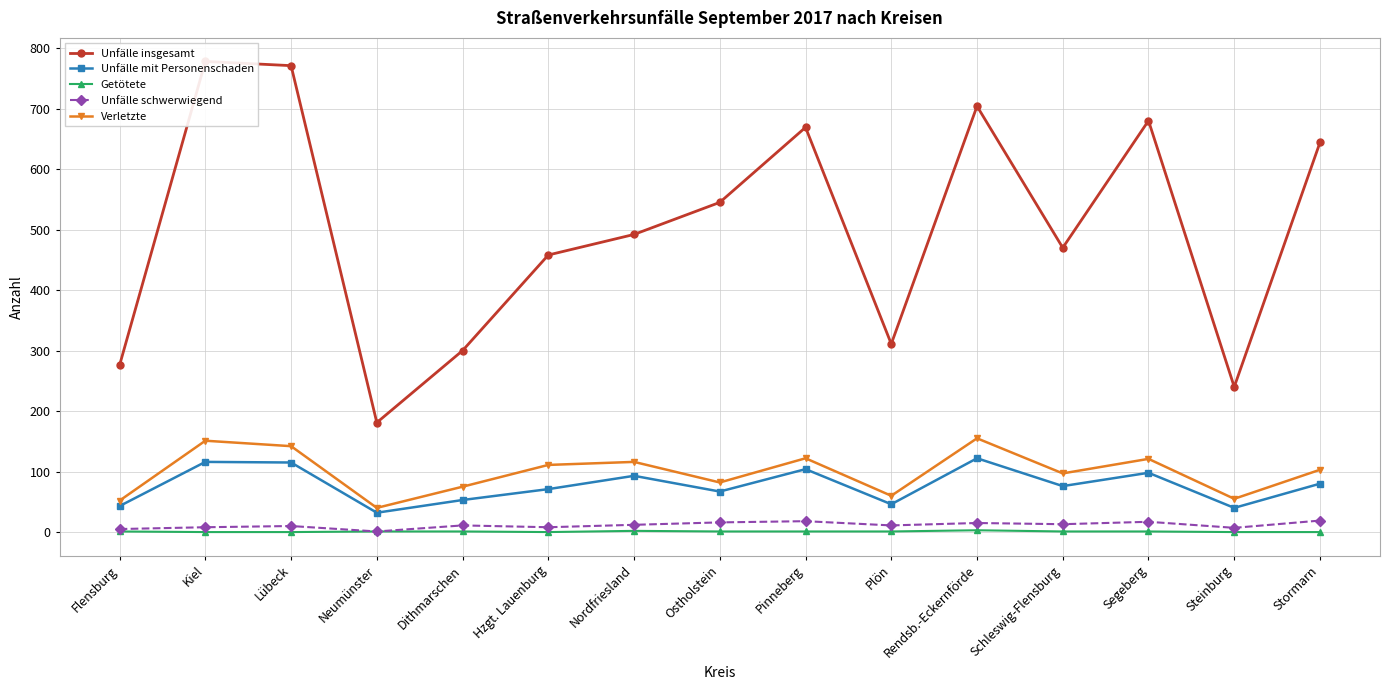

What is the sum of the Verletzte values at Segeberg and Dithmarschen?

196